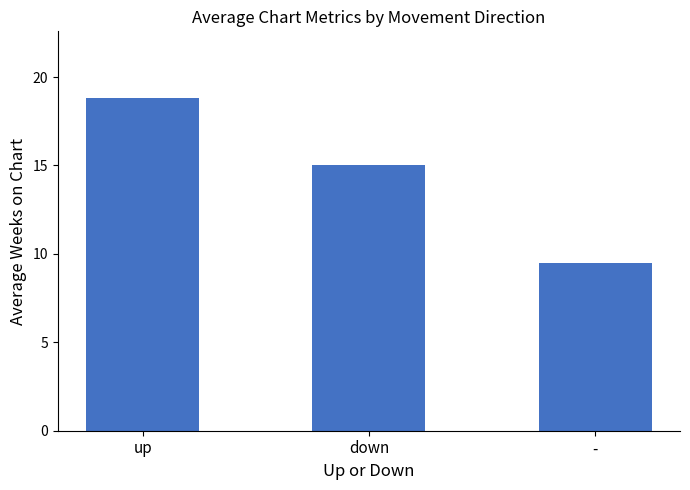

What is the sum of the values at up and -?

28.3